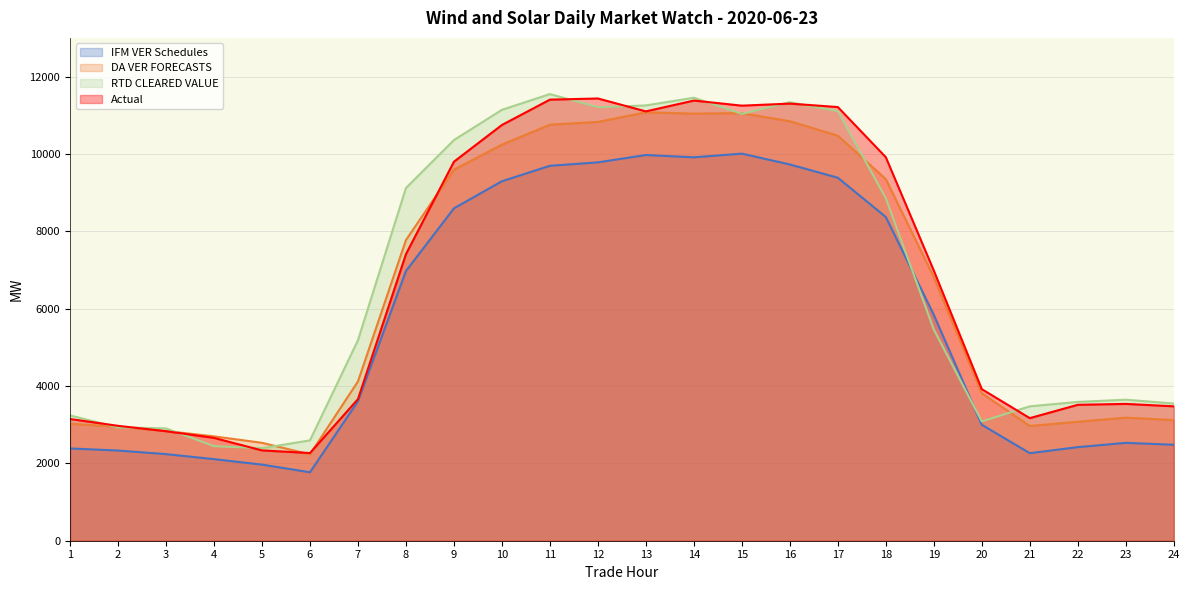

Does the chart display data point markers on the line(s)?

No